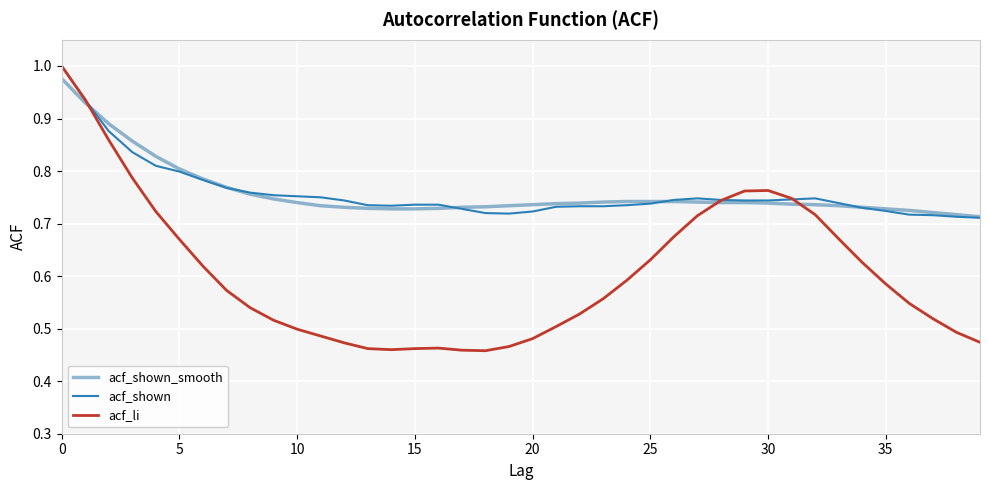

Which category has the highest value across all series?

0